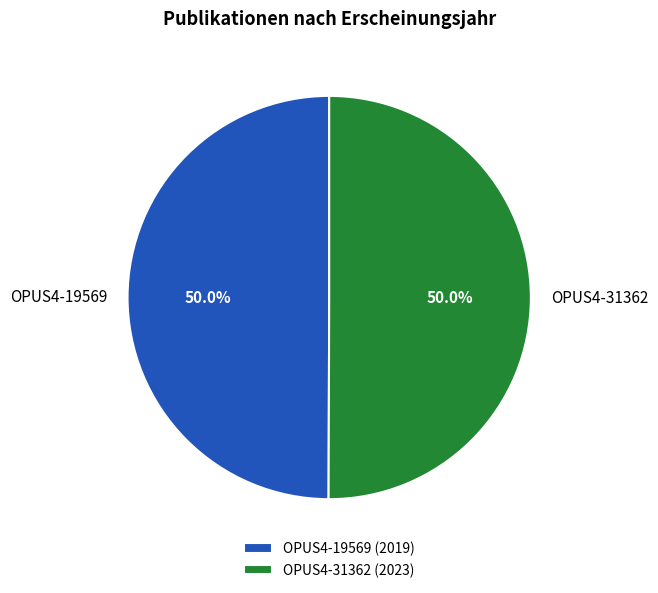

What is the ratio of the value at OPUS4-19569 to the value at OPUS4-31362?

1.0